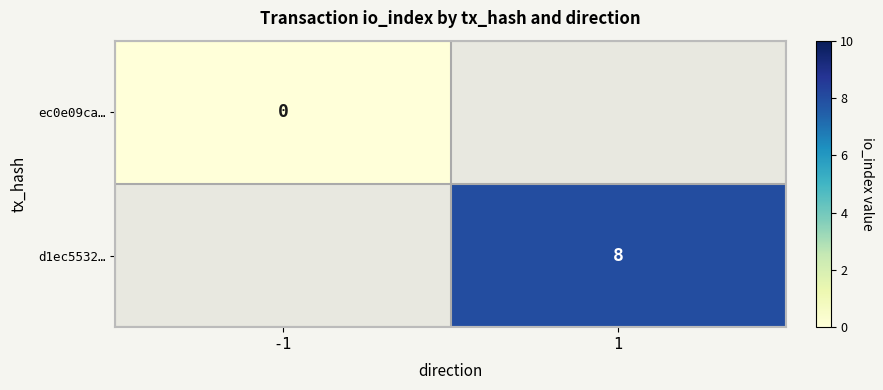

True or false: d1ec5532… has a value of 8 at 1.

True